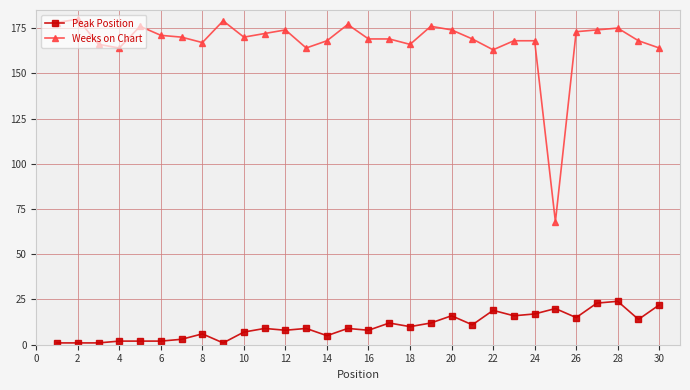

True or false: Peak Position has more than 2 interior local peaks.

True